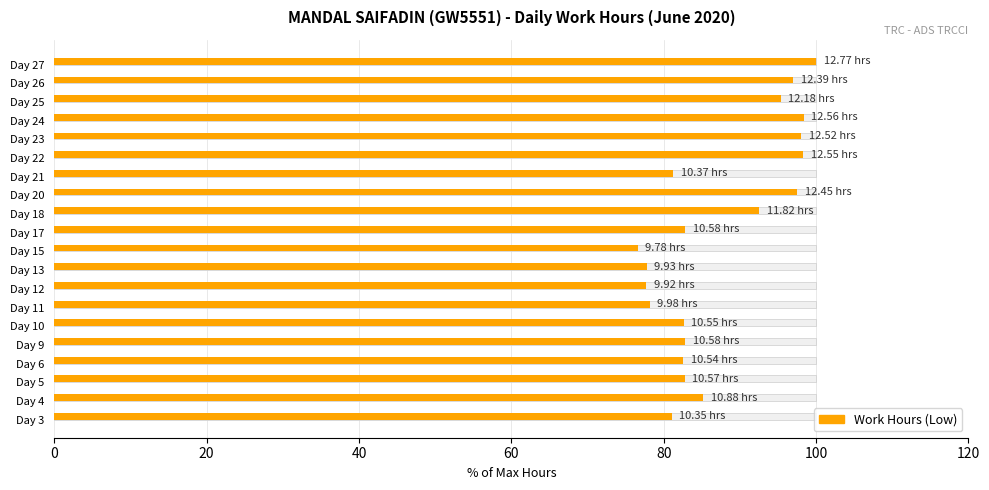

How many bars are there in total?

20